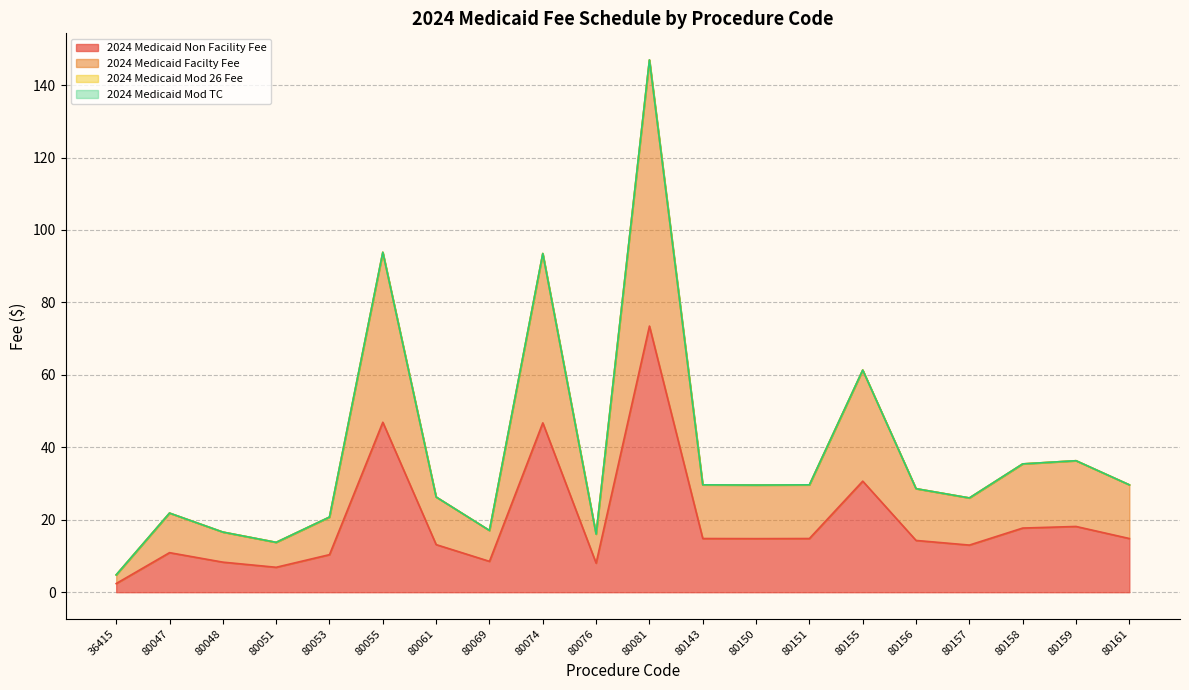

Between 80069 and 80048, which is larger?

80069